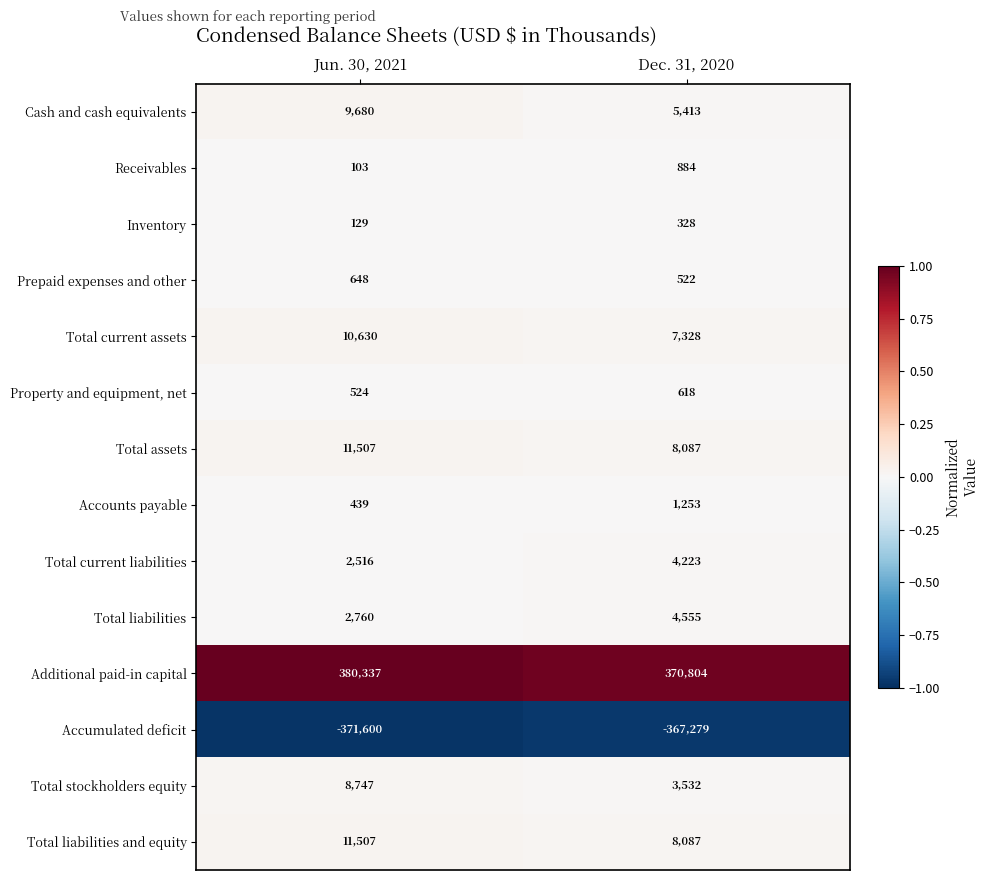

Where is Total current liabilities nearest to the value 3369?

Jun. 30, 2021